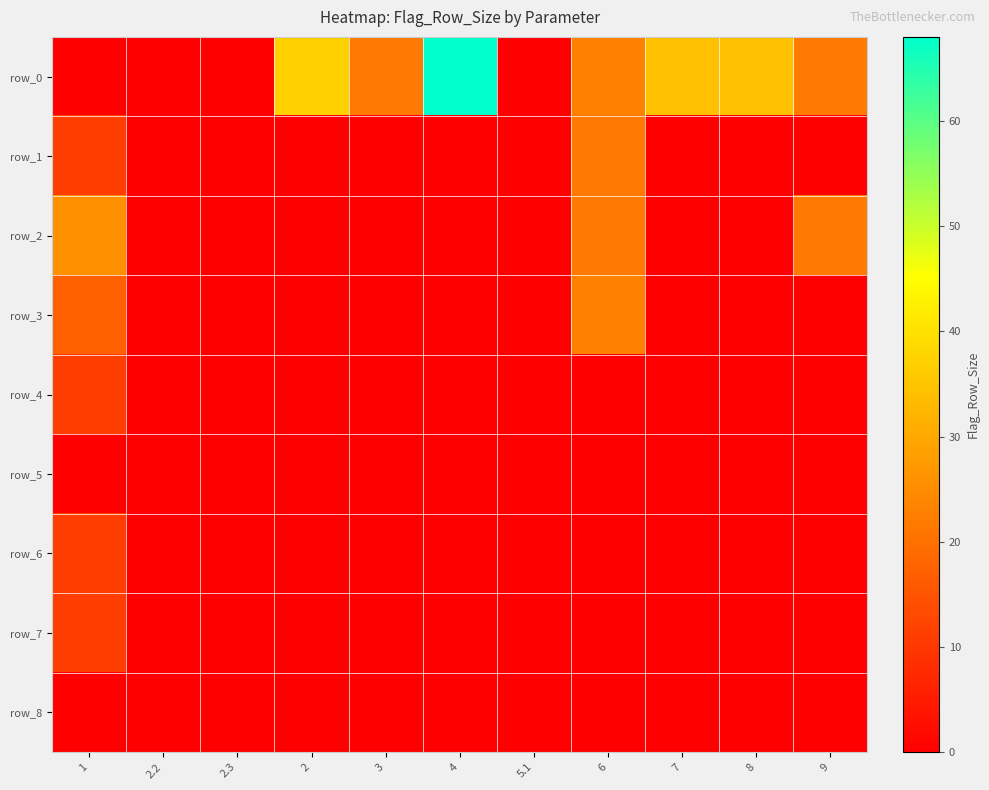

What is the total value across all series at 4?

68